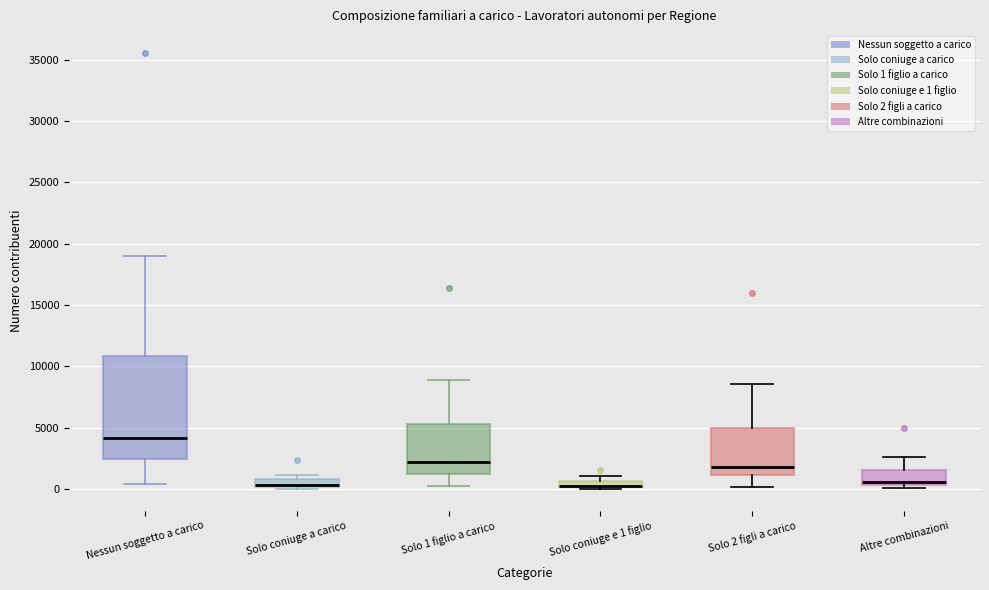

Comparing the boxes themselves (not the whiskers), which one is the tallest?

Nessun soggetto a carico